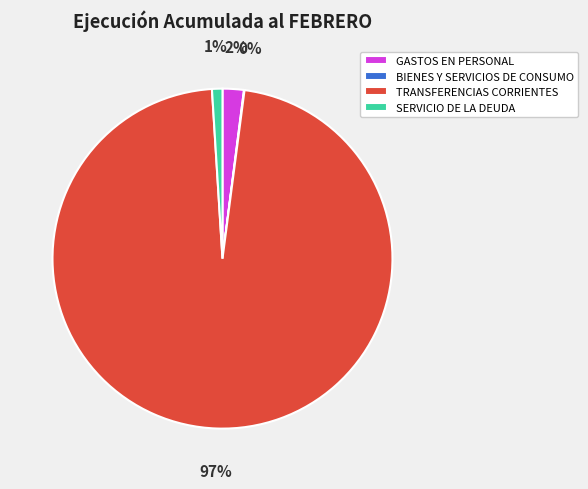

To the nearest percent, what percentage of the pie is SERVICIO DE LA DEUDA?

1%